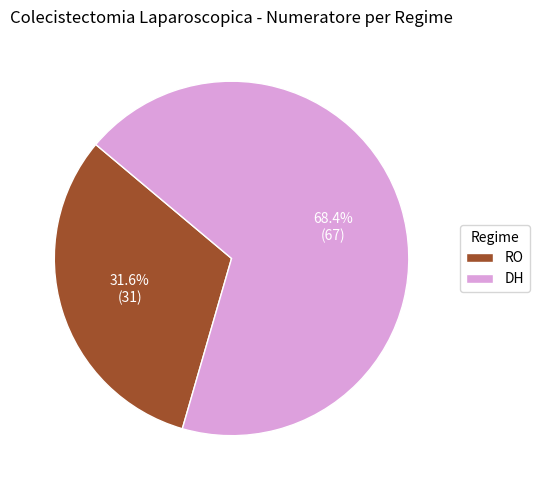

How many segments does this pie chart have?

2